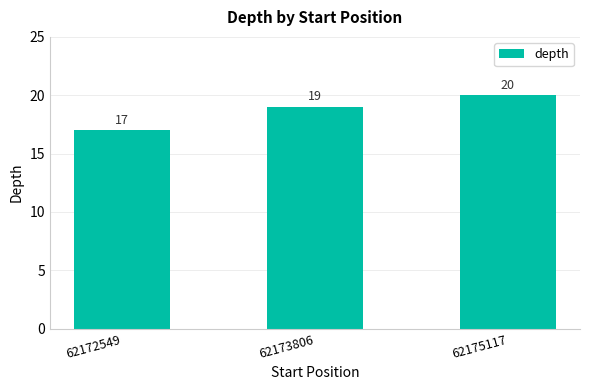

What is the average value?

19